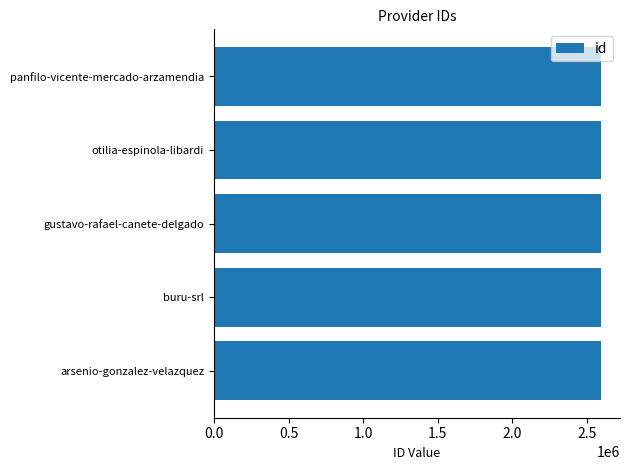

True or false: the data shows 4583899 at buru-srl.

False